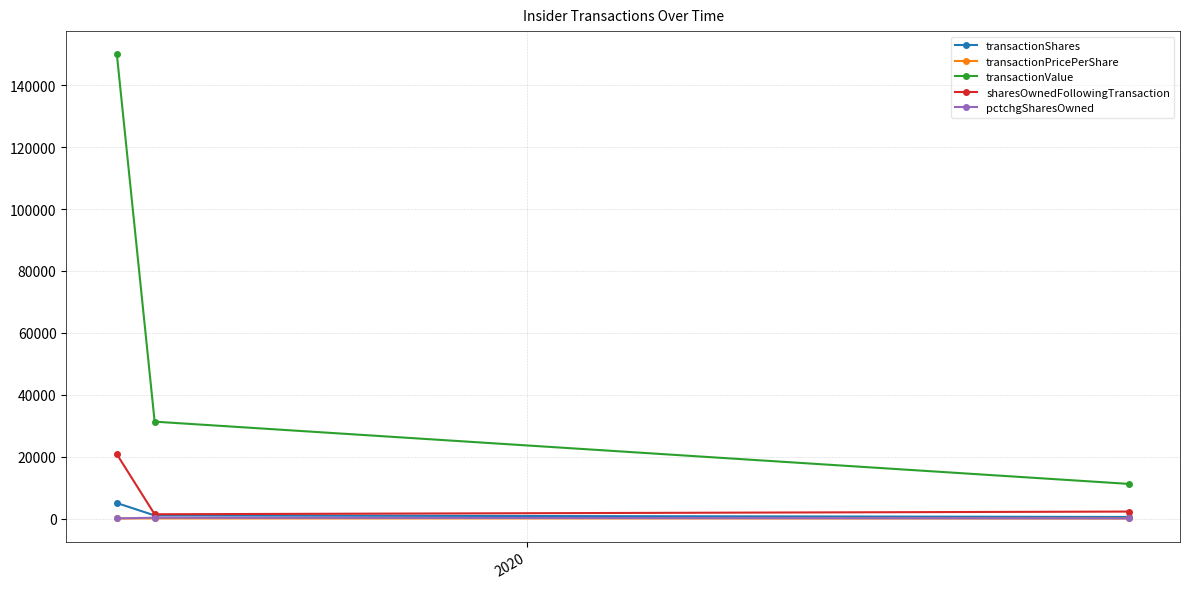

Which series has the largest range (max minus min)?

transactionValue